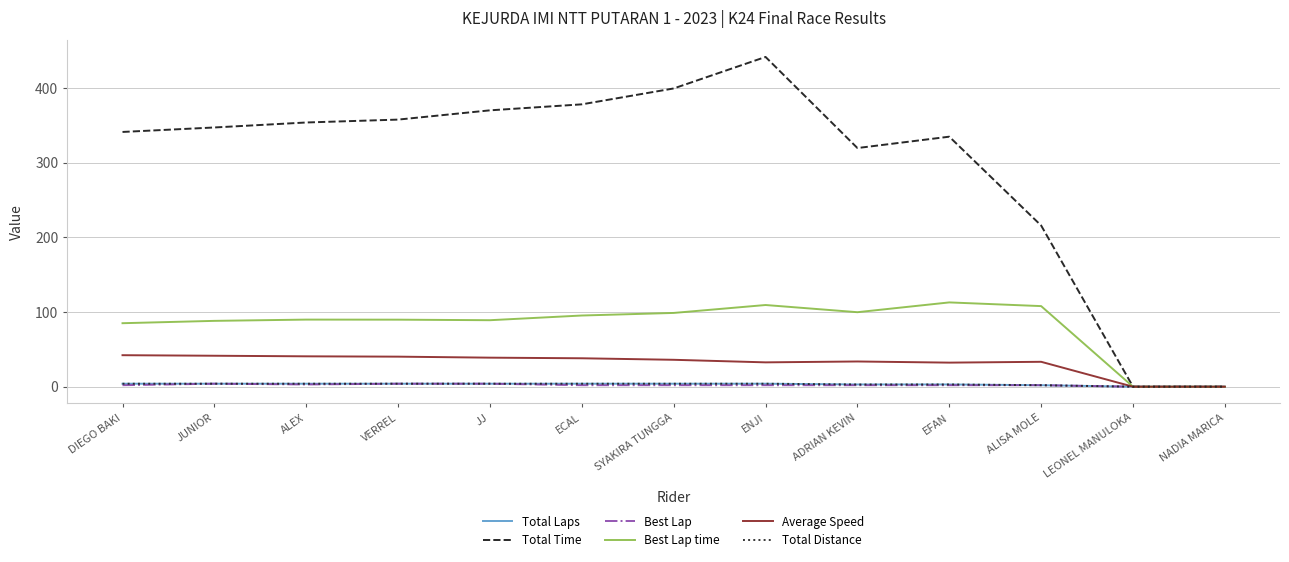

What is the average value of the Best Lap series?

2.2